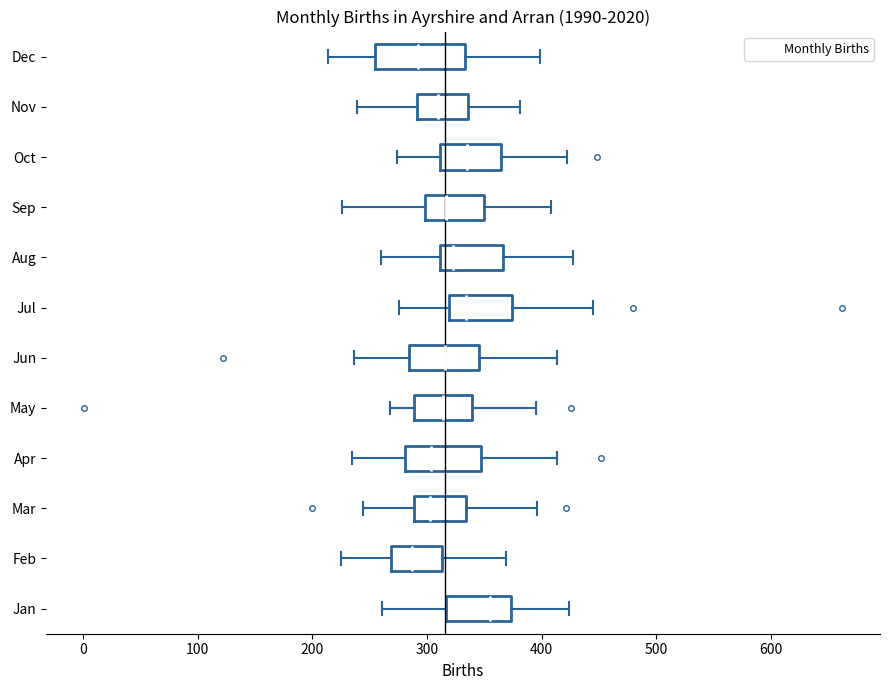

Where does the right whisker of the box for Jun end on the x-axis? The values are not printed on the chart, so give them approximately, as read against the axis.

410